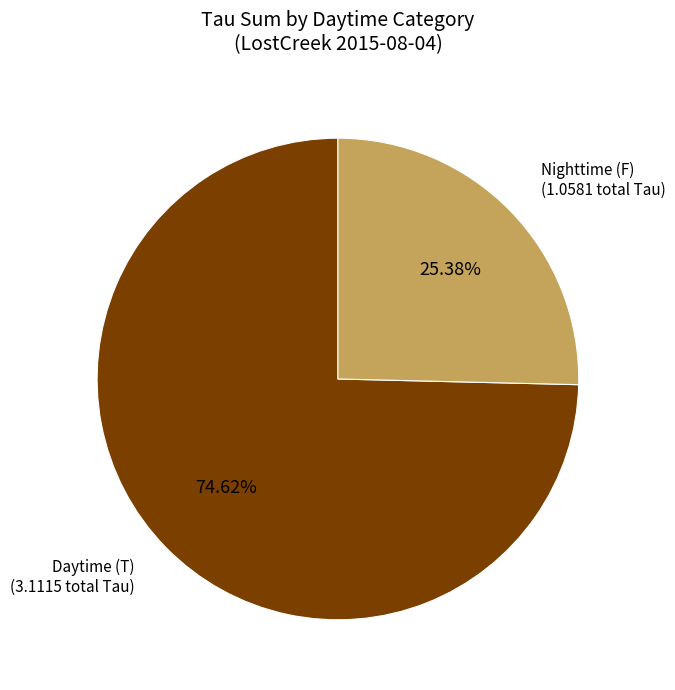

How many slices are in this pie chart?

2